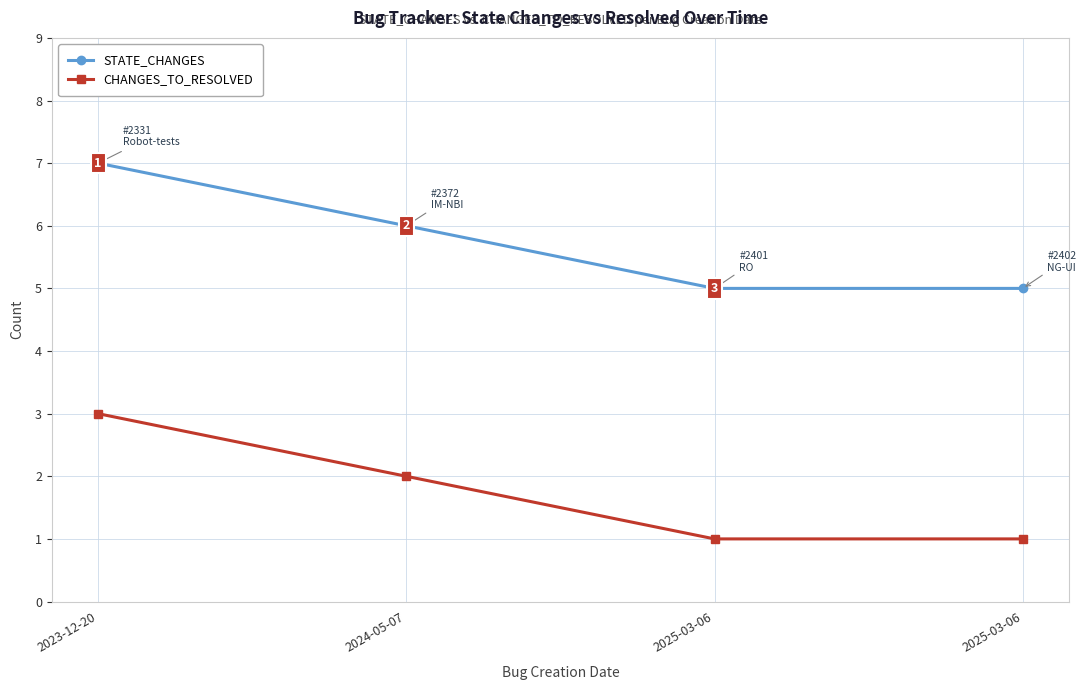

True or false: CHANGES_TO_RESOLVED has a value of 2 at 2025-03-06.

False